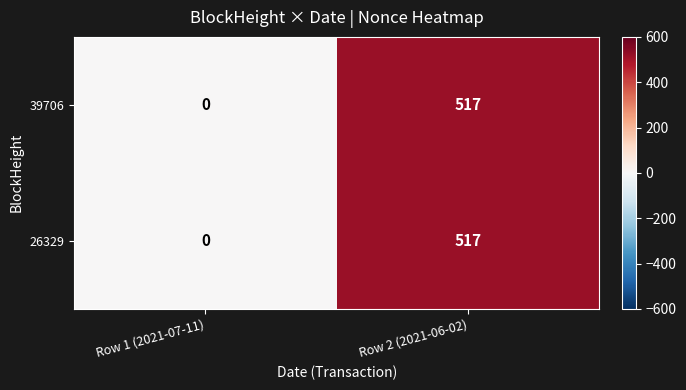

What is the total value across all series at Row 2 (2021-06-02)?

1034